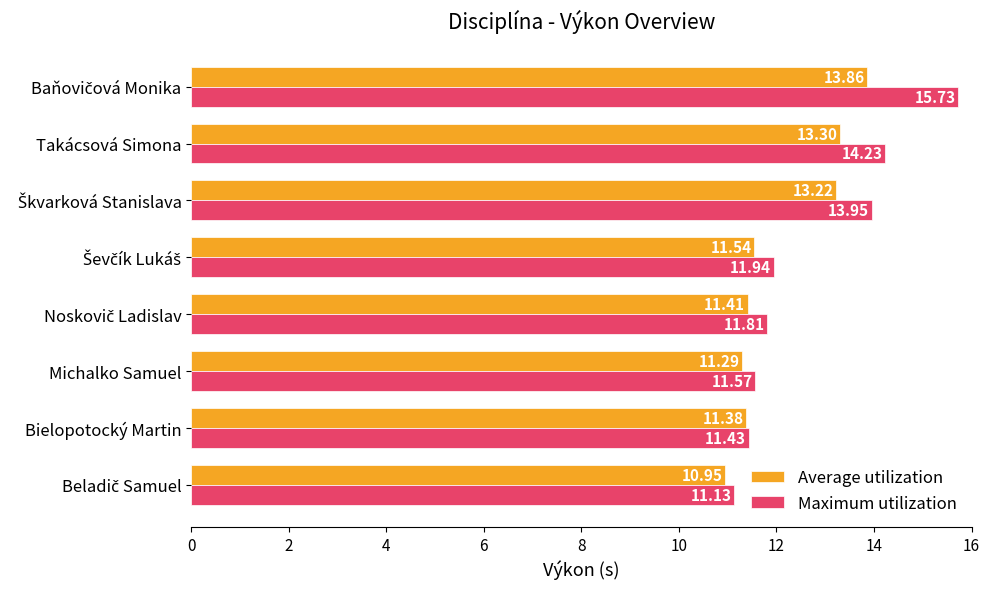

List the series in order of their overall mean, lowest first.

Average utilization, Maximum utilization